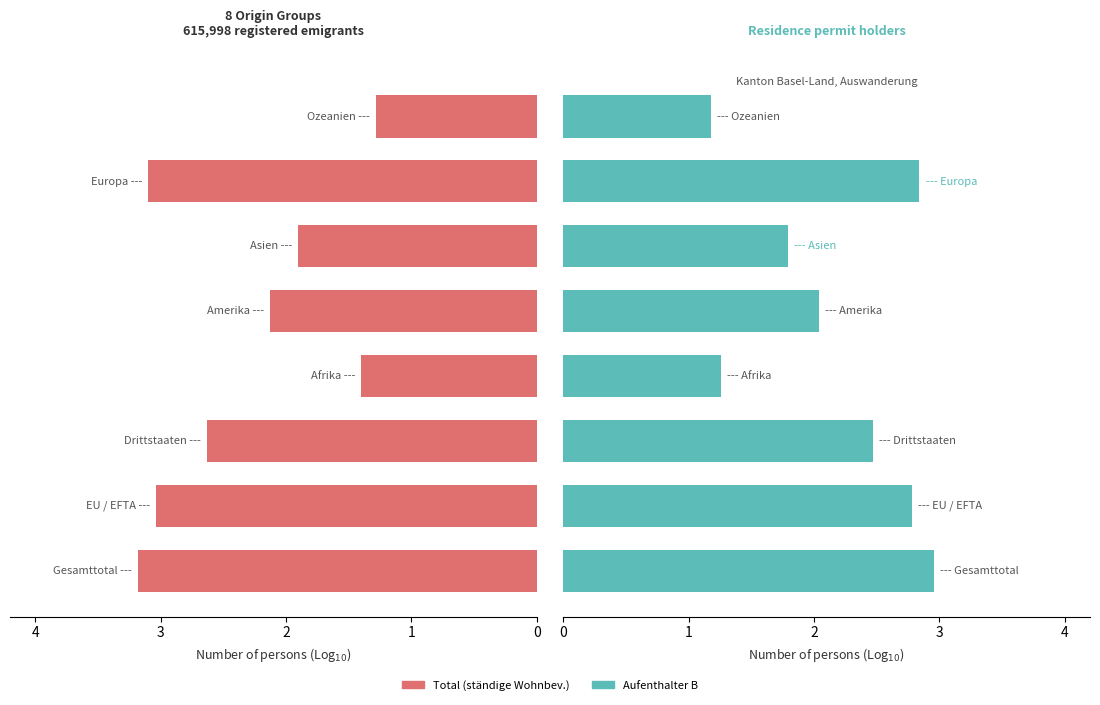

How many categories are shown in the chart?

8